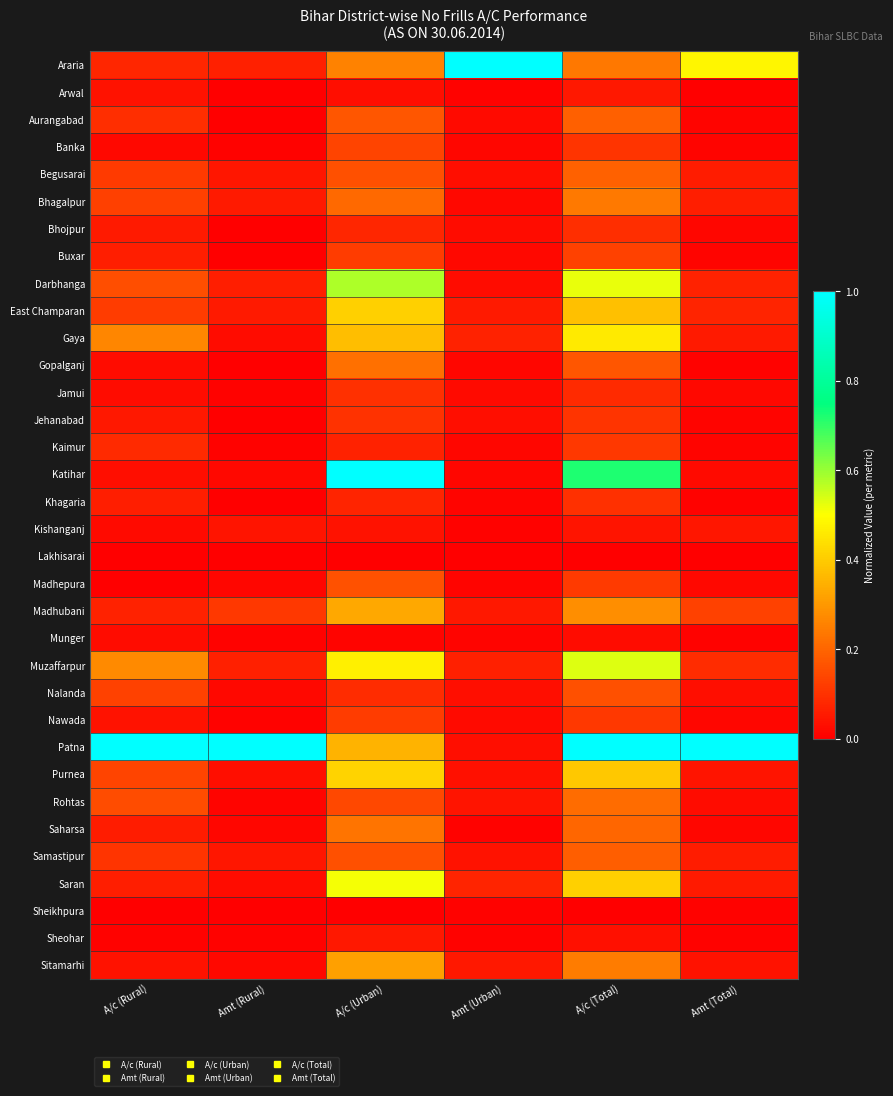

How many distinct data groups are displayed?

34